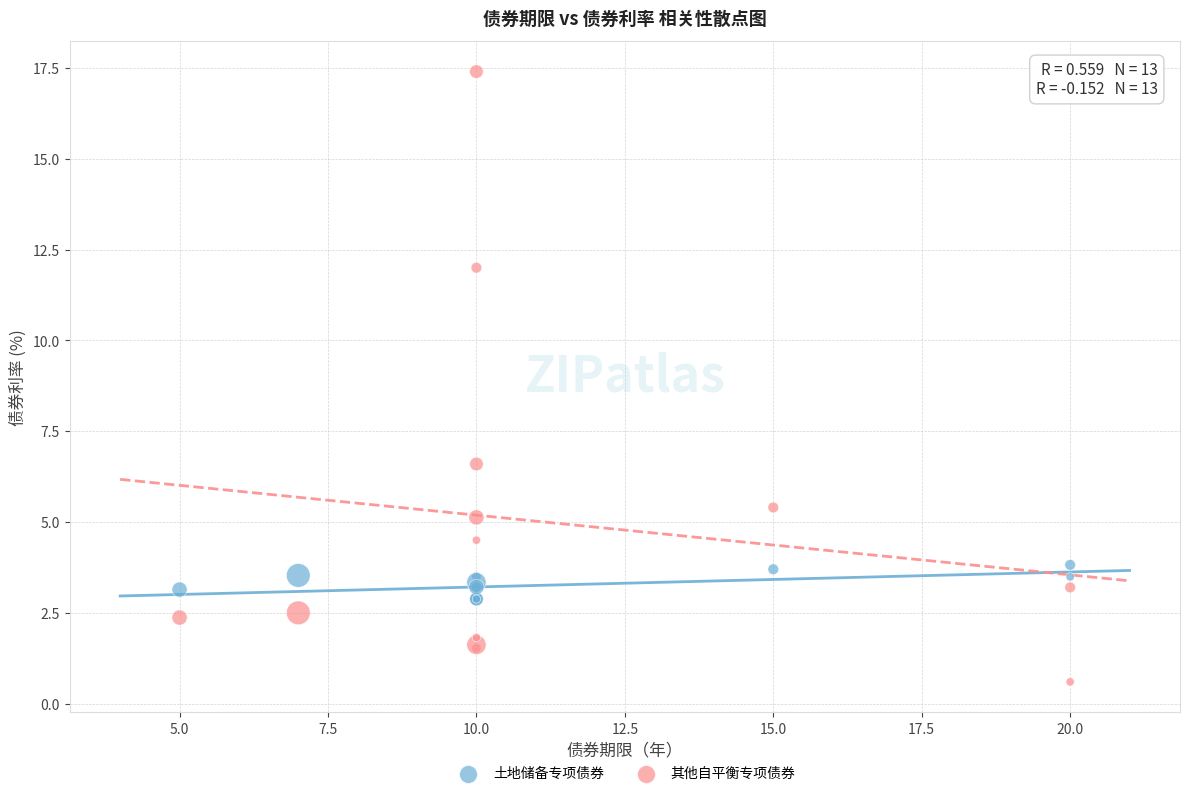

In the 其他自平衡专项债券 series, what Y value is closest to 9?

6.6